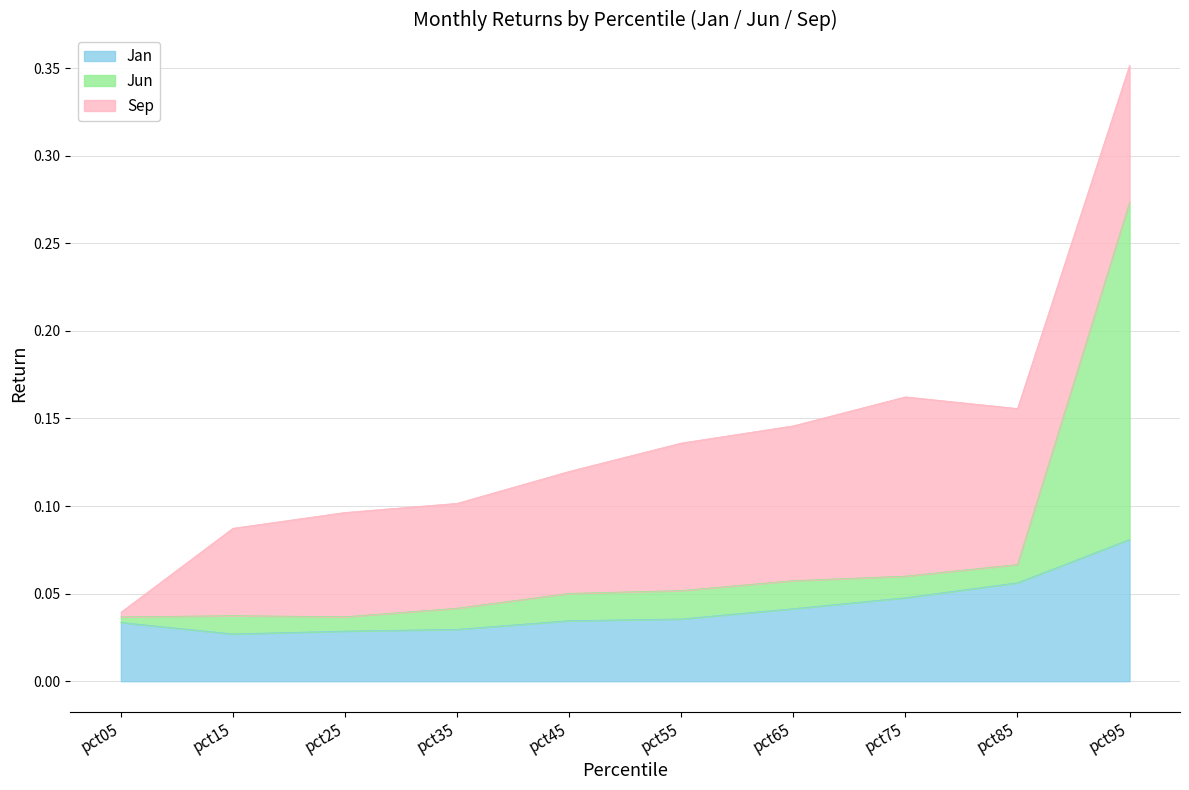

True or false: Jan and Jun intersect in this chart.

False